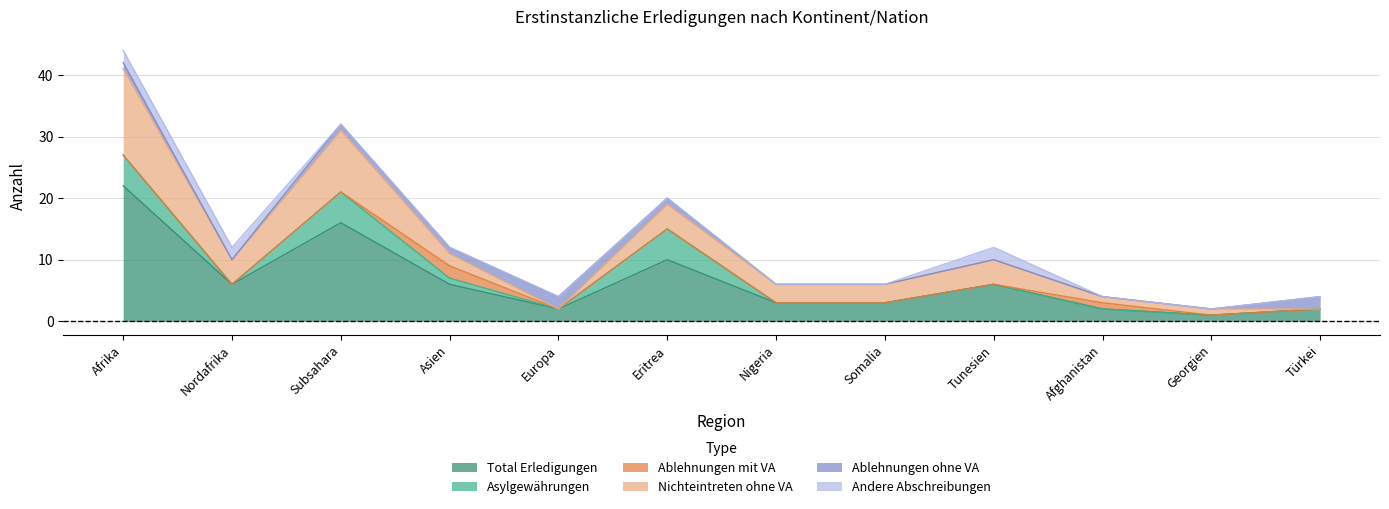

How many data points in Total Erledigungen are above 6?

3